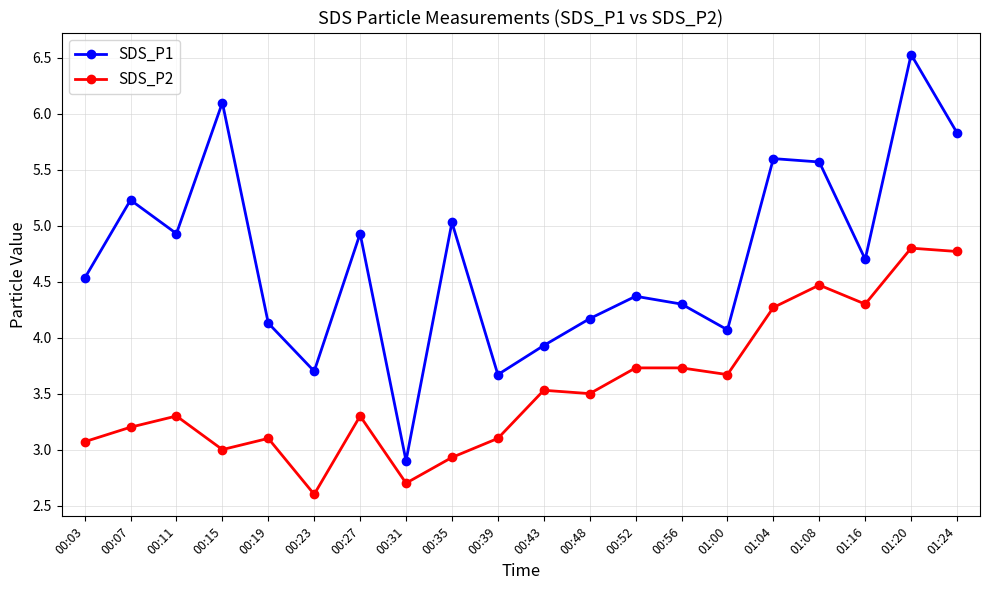

What is the difference between the maximum and minimum values in the SDS_P1 series?

3.6